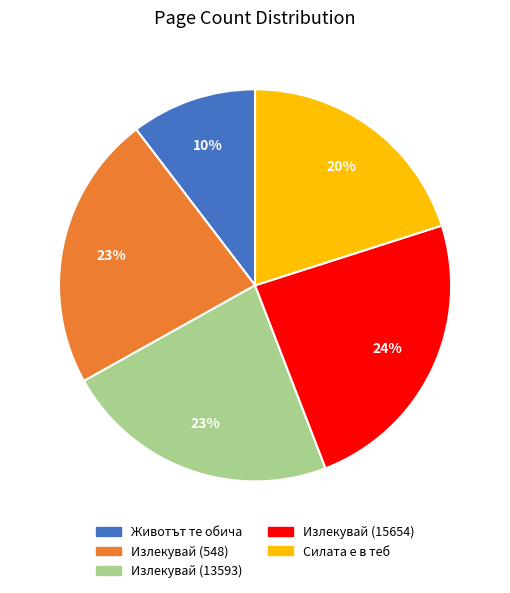

Is it true that Излекувай (13593) is 31% of the pie?

False